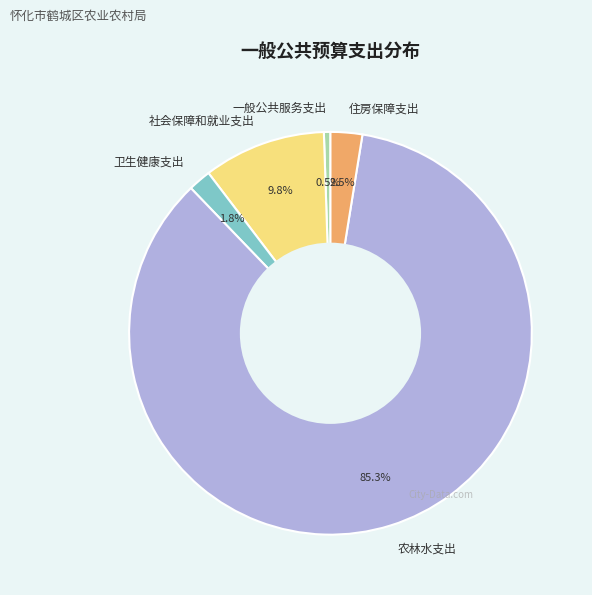

Rank the categories by value from lowest to highest.

一般公共服务支出, 卫生健康支出, 住房保障支出, 社会保障和就业支出, 农林水支出